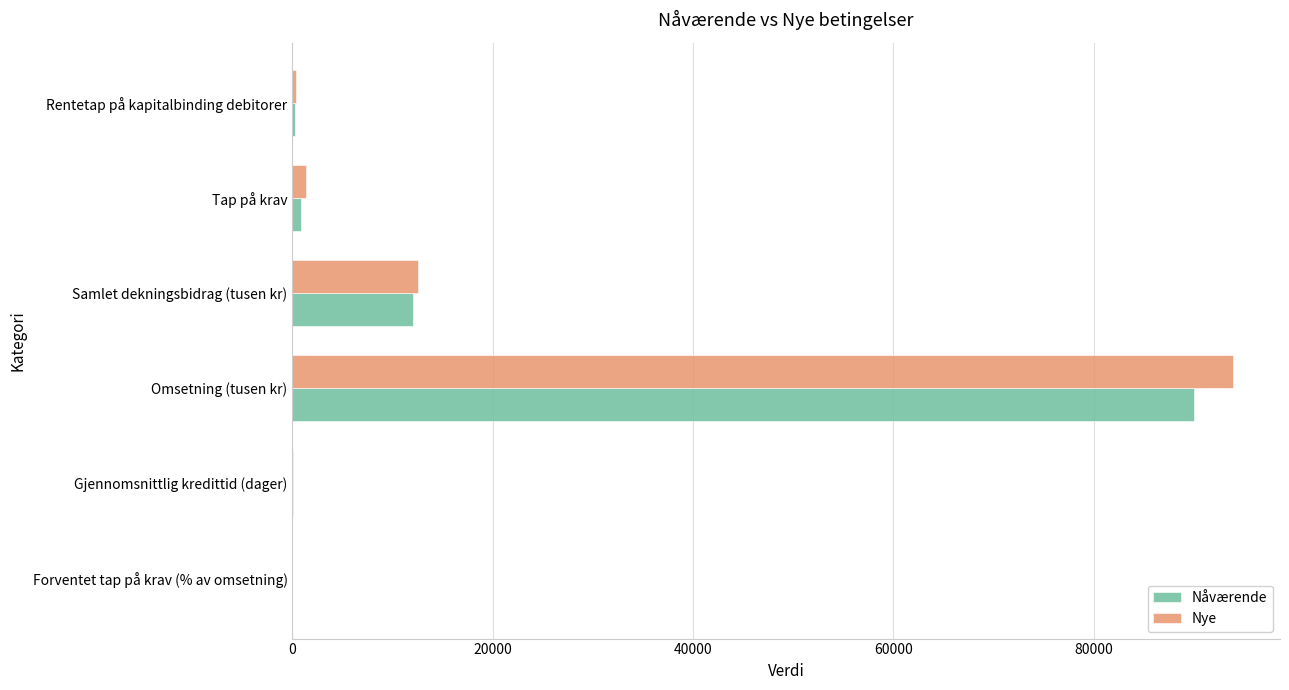

At which label does Nåværende reach its peak?

Omsetning (tusen kr)